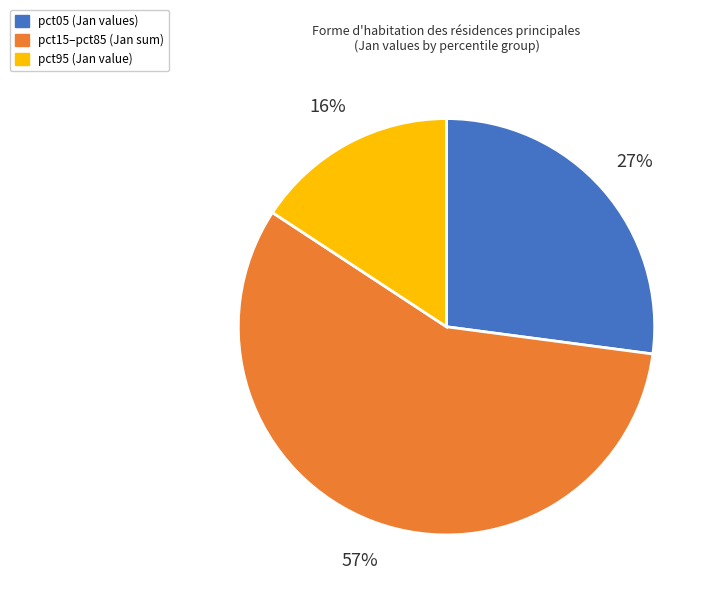

To the nearest percent, what is the difference between the largest and smallest slice percentages?

41%